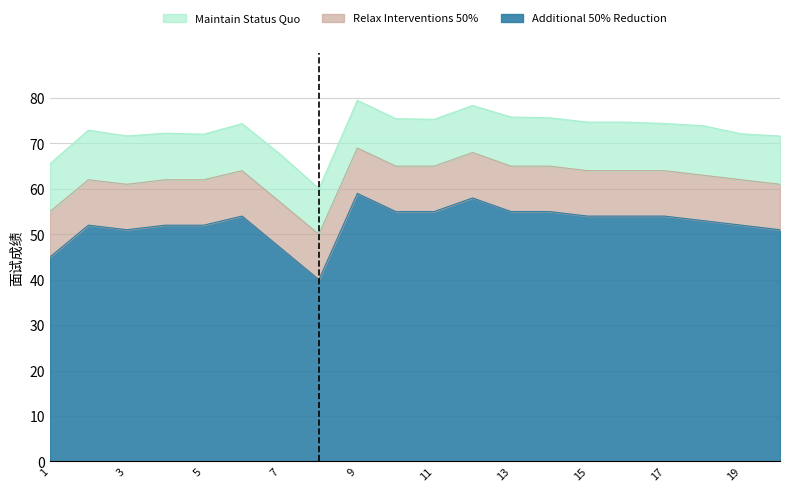

What is the sum of all Additional 50% Reduction values?

1048.0